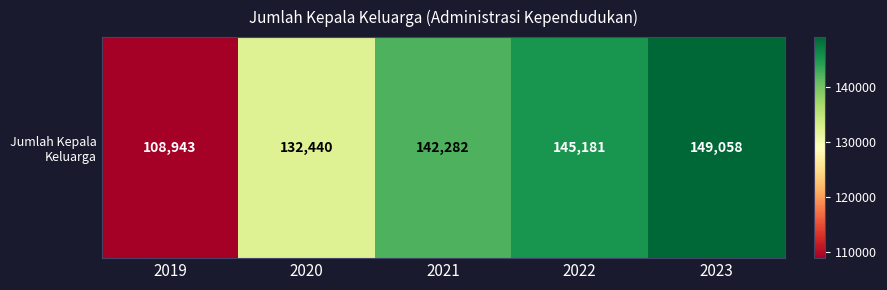

Which label corresponds to the smallest value in the chart?

2019